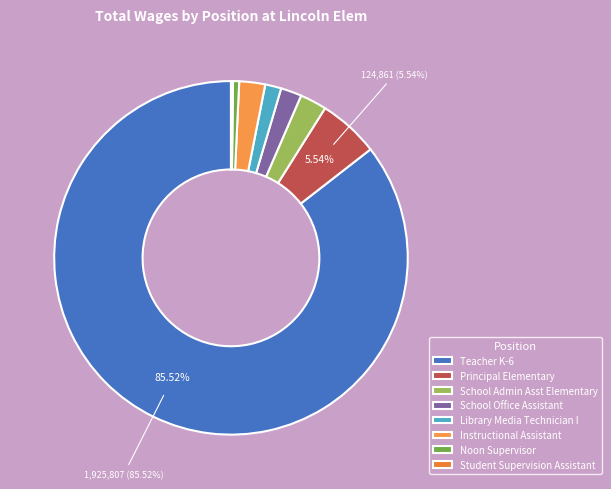

Which category has the biggest portion of the pie?

Teacher K-6